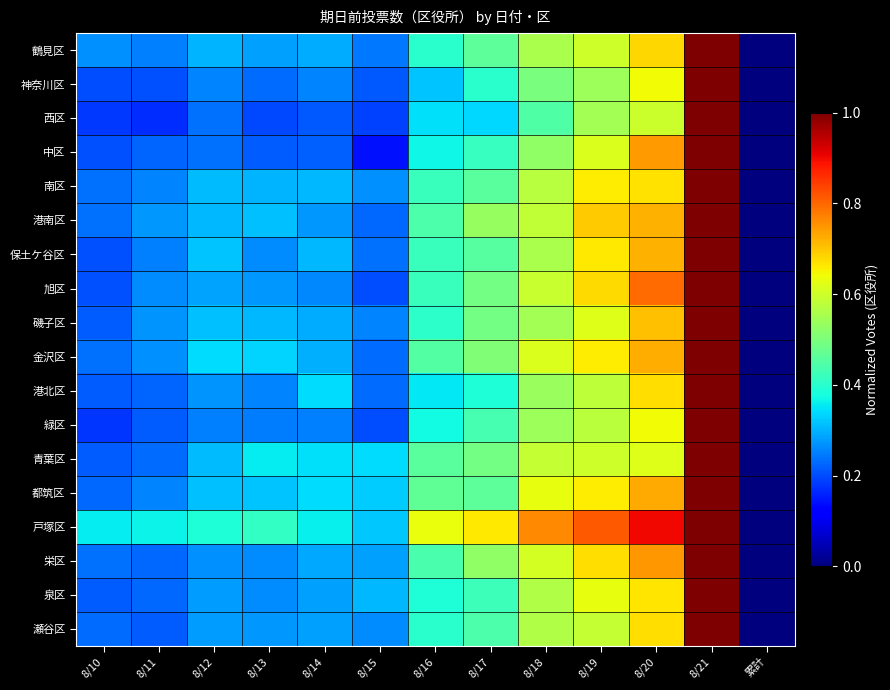

Which series has the largest range (max minus min)?

鶴見区